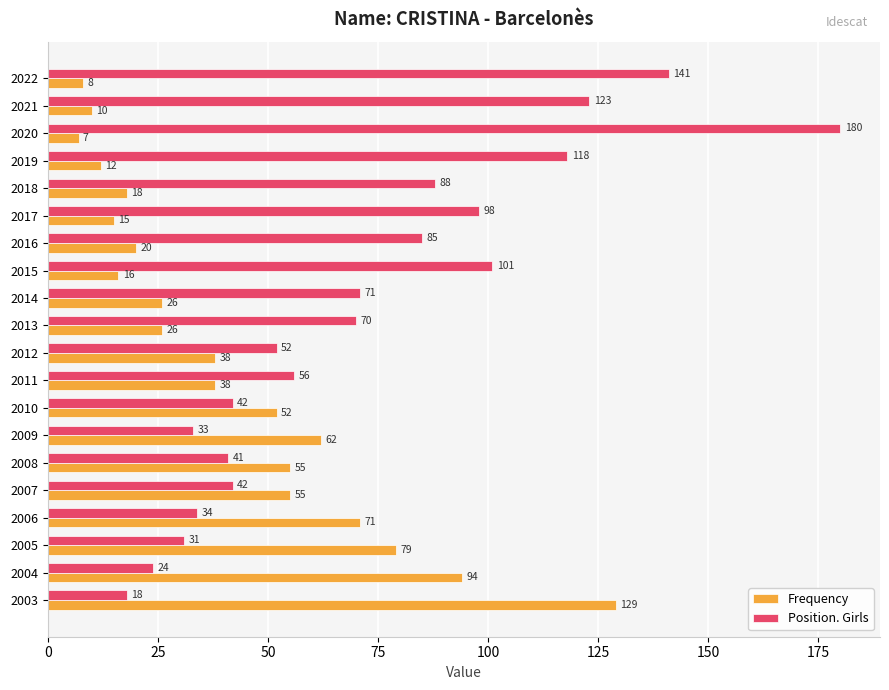

How many categories are shown in the chart?

20